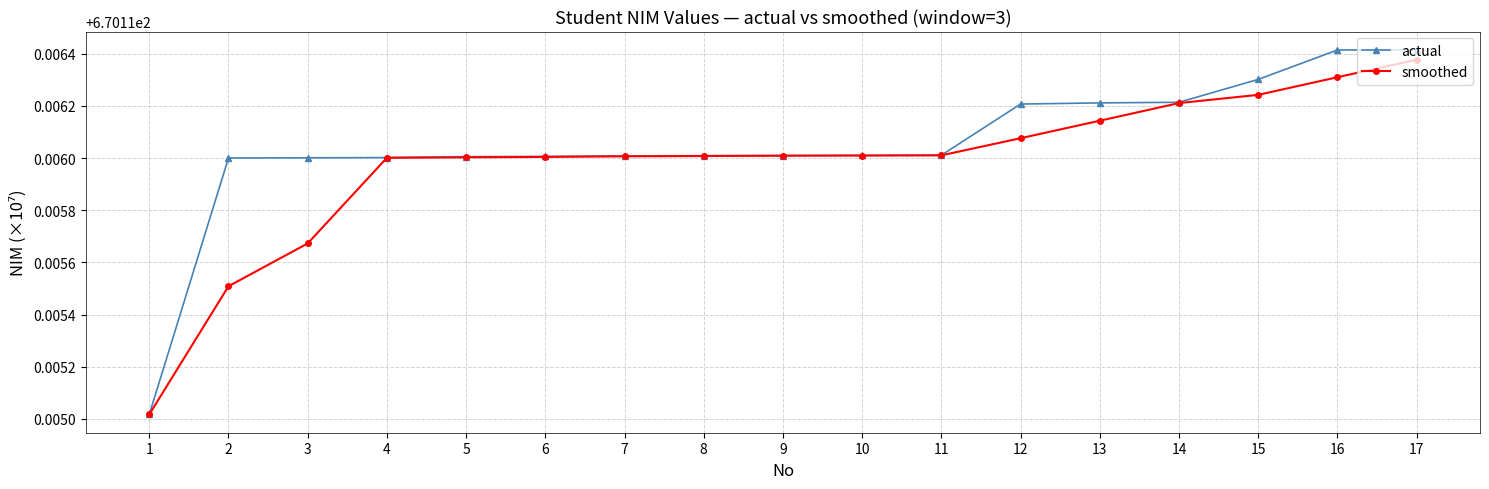

At which category is the sum across all series the highest?

17